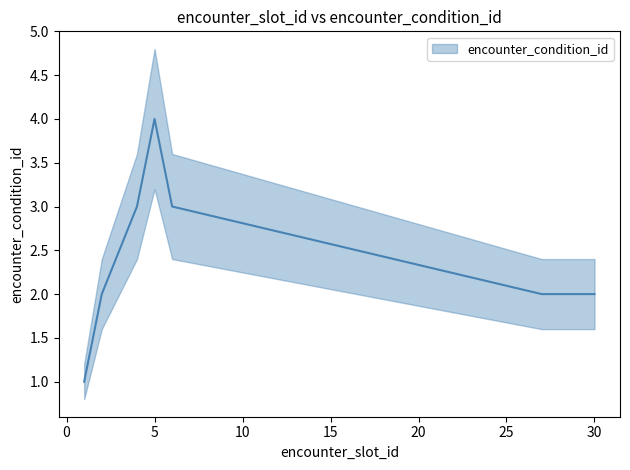

Approximately how many times larger is the value at 6 compared to 5?

0.8